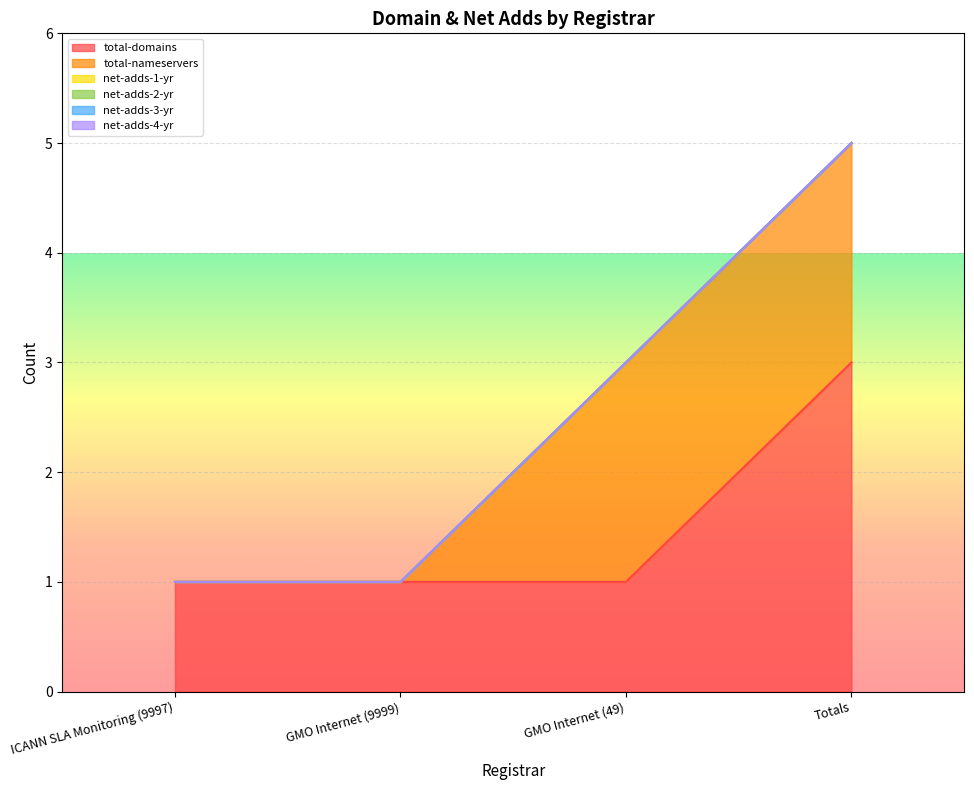

How many series are shown in this chart?

6